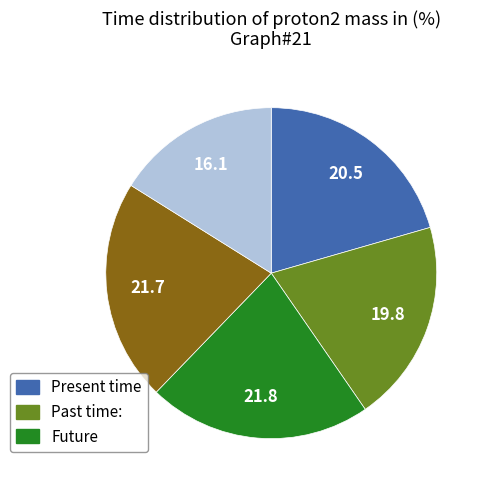

How many slices are in this pie chart?

5